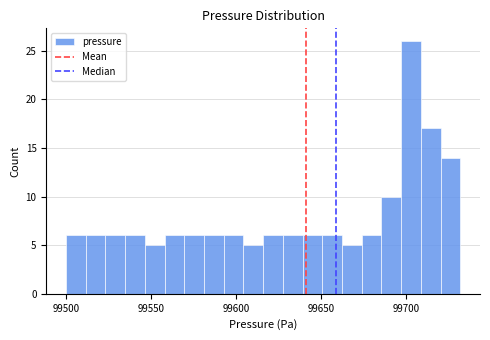

Around what value on the x-axis is the tallest bar? Give the approximate position of its centre, as read against the axis.

99705